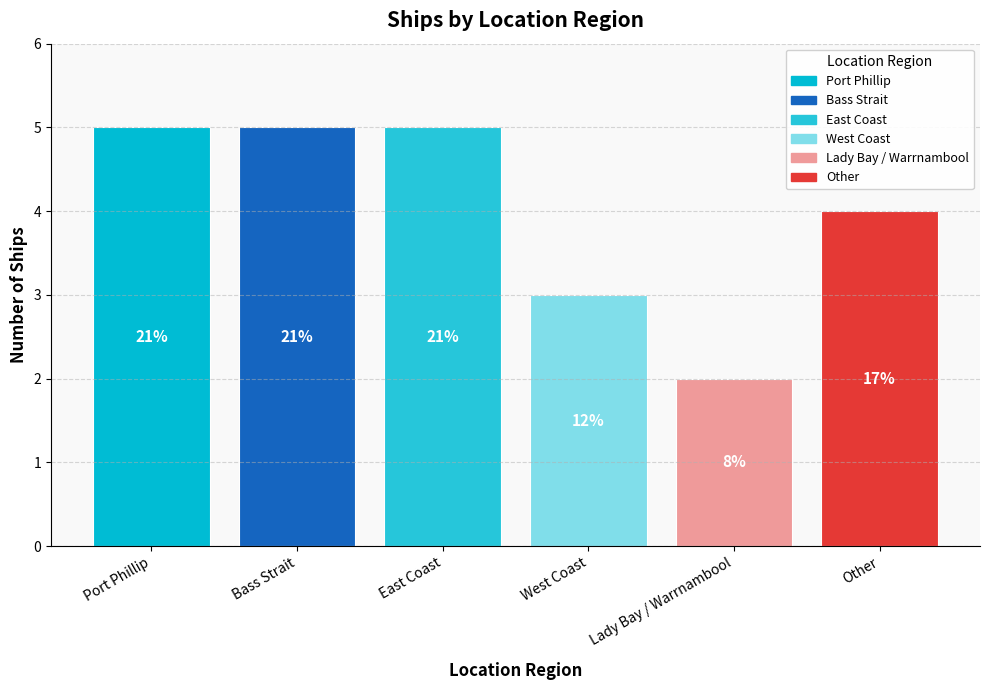

Is it true that the value at West Coast is 3?

True